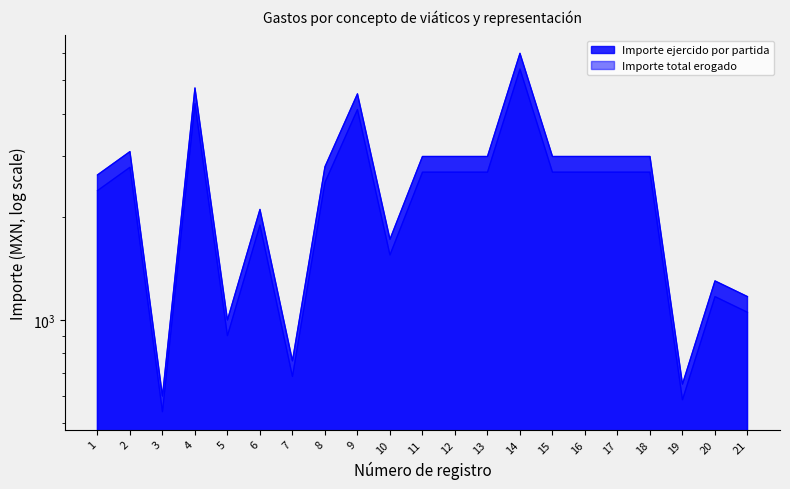

List the labels in order of Importe ejercido por partida value, smallest first.

3, 19, 7, 5, 21, 20, 10, 6, 1, 8, 11, 12, 13, 15, 16, 17, 18, 2, 9, 4, 14